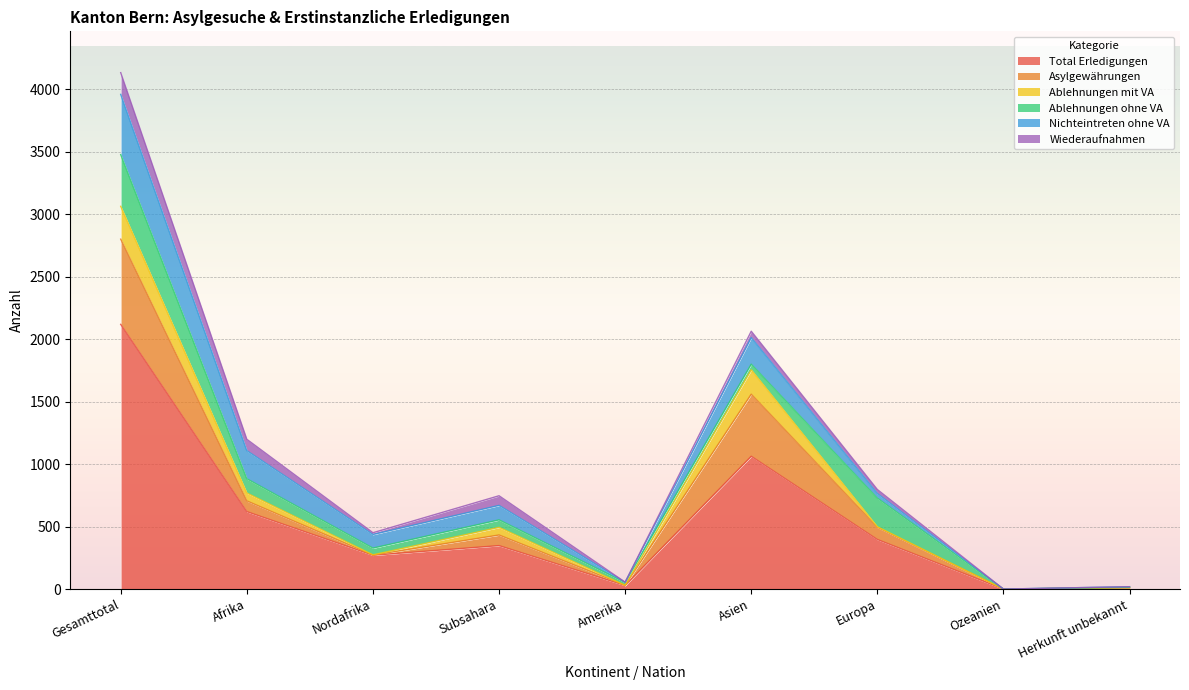

Is the value of Ablehnungen mit VA at Ozeanien greater than the value of Total Erledigungen at Amerika?

No